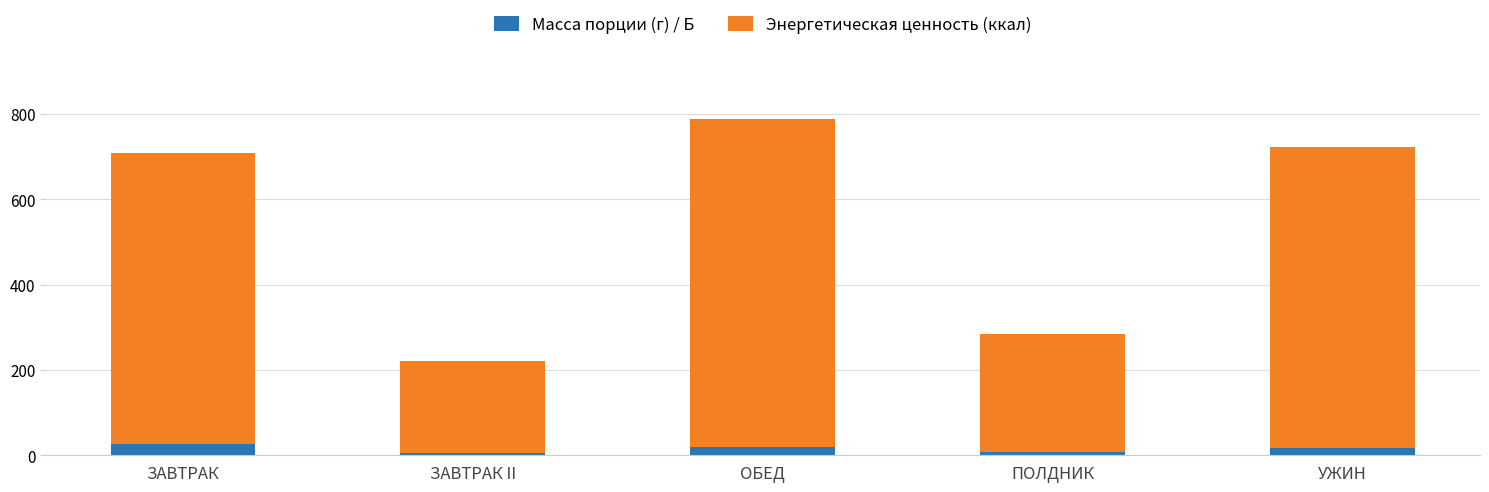

True or false: Масса порции (г) / Б has a value of 20.2 at ОБЕД.

True